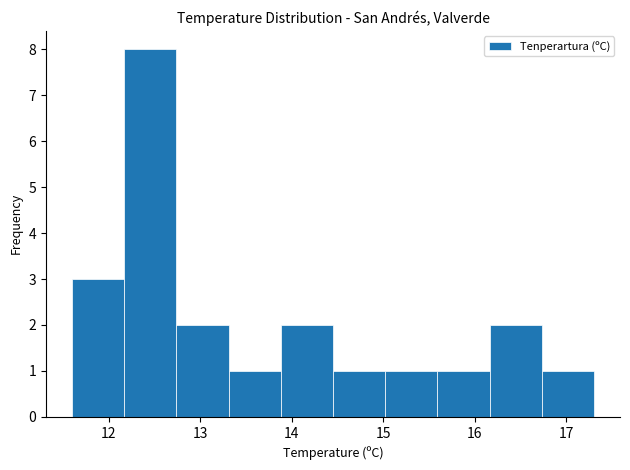

Over which range of the x-axis is the bar tallest?

12.17 to 12.74